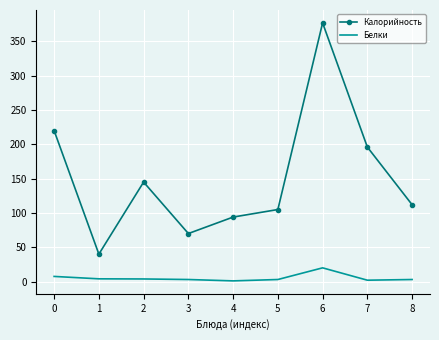

Which series changed the most between 0 and 8?

Калорийность